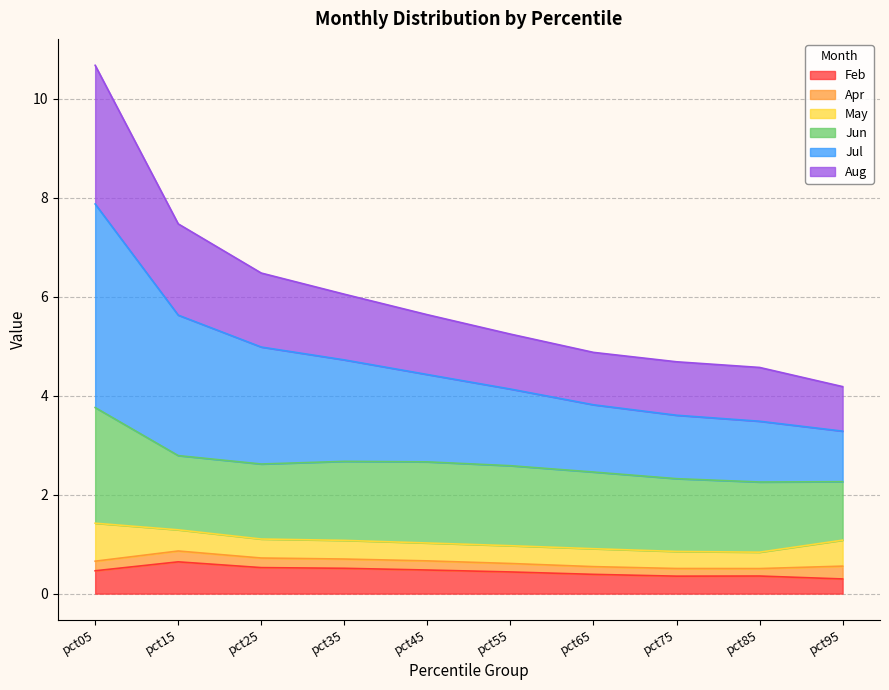

What is the minimum value for Feb?

0.3